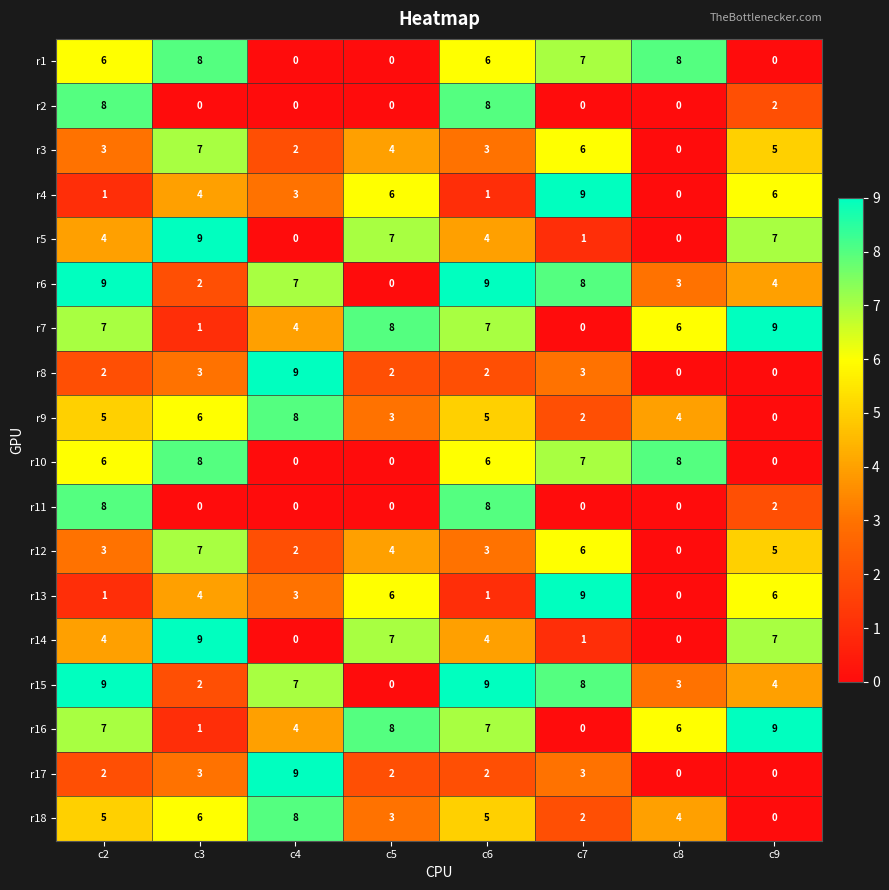

How many r1 values are between 0 and 8?

8